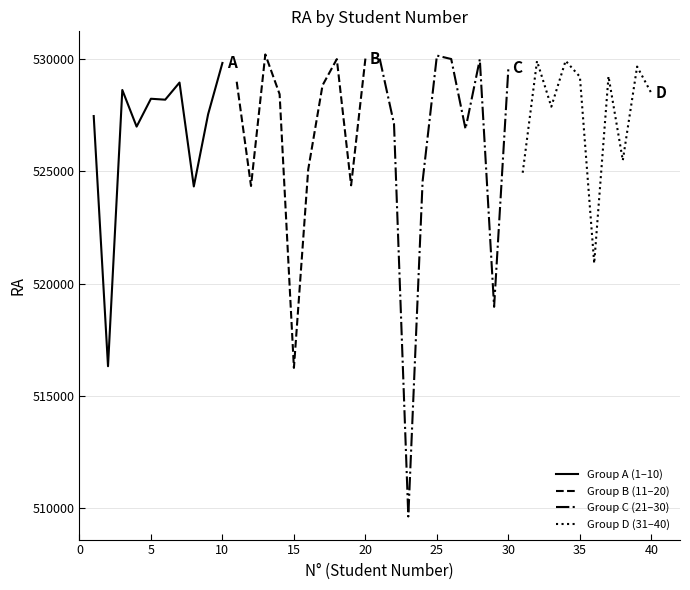

What is the value of the Group C (21–30) point at the 10th from the left?

529607